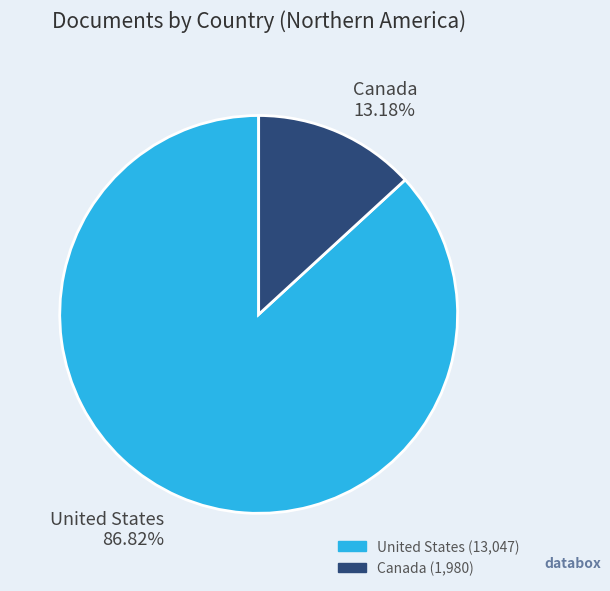

Which slice is the largest?

United States